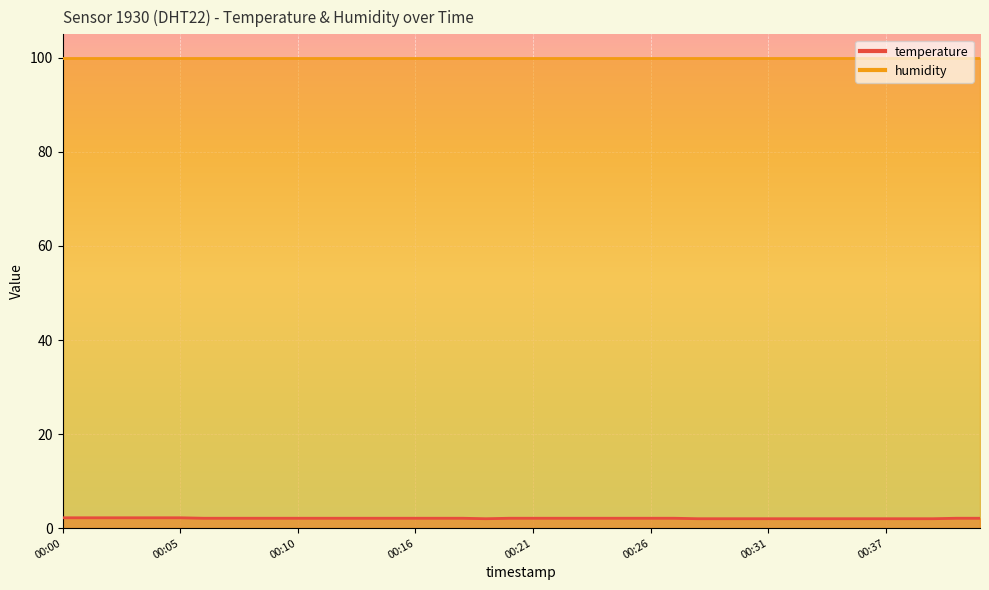

Reading left to right, extract all data points from this chart.

00:00=2.2	00:01=2.2	00:02=2.2	00:03=2.2	00:04=2.2	00:05=2.2	00:06=2.1	00:07=2.1	00:08=2.1	00:09=2.1	00:10=2.1	00:11=2.1	00:12=2.1	00:13=2.1	00:14=2.1	00:16=2.1	00:17=2.1	00:18=2.1	00:19=2.0	00:20=2.1	00:21=2.1	00:22=2.1	00:23=2.1	00:24=2.1	00:25=2.1	00:26=2.1	00:27=2.1	00:28=2.0	00:29=2.0	00:30=2.0	00:31=2.0	00:32=2.0	00:33=2.0	00:34=2.0	00:36=2.0	00:37=2.0	00:38=2.0	00:39=2.0	00:40=2.1	00:41=2.1